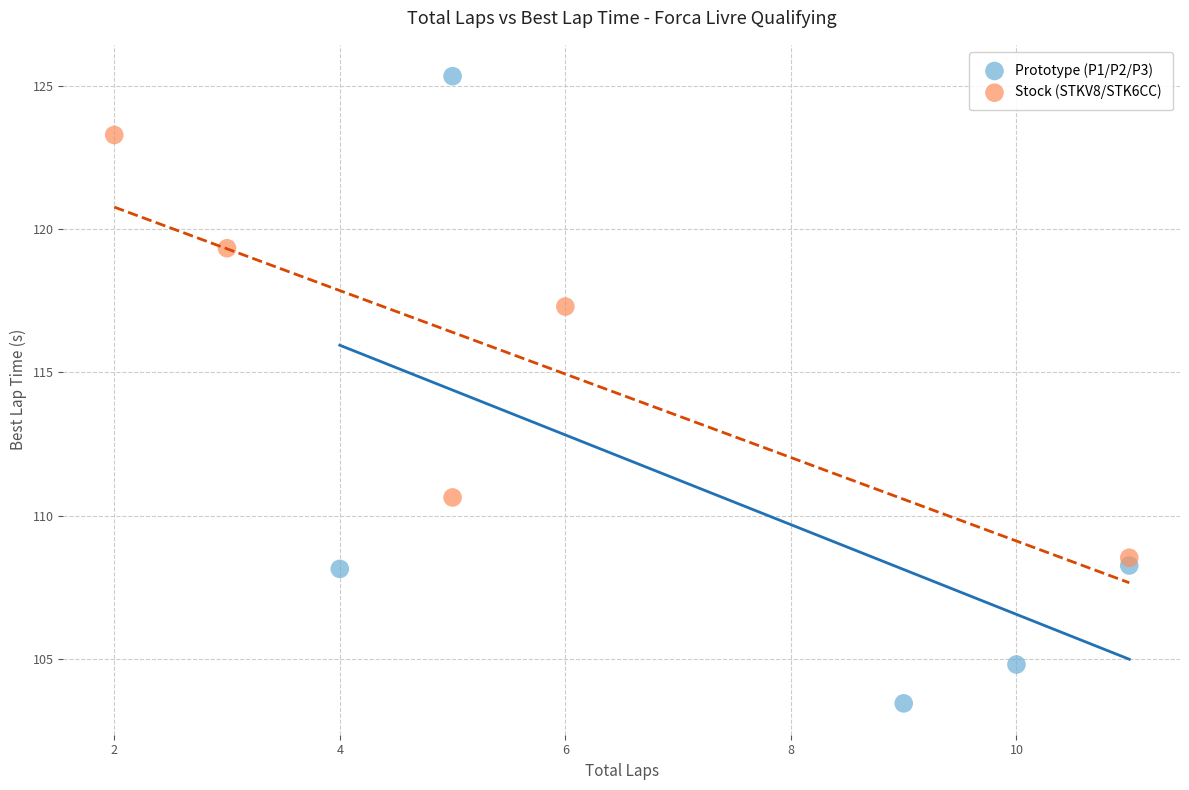

What are all the series names shown in the legend?

Prototype (P1/P2/P3), Stock (STKV8/STK6CC)